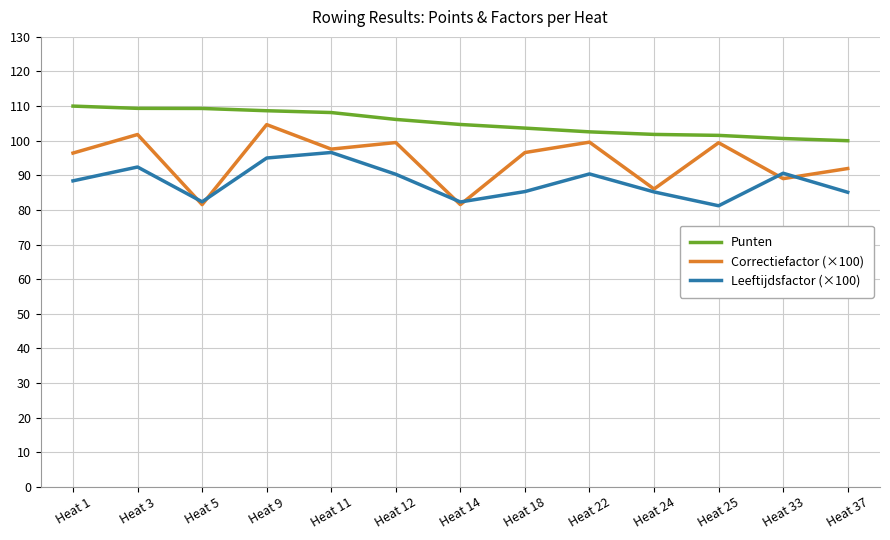

What is the total value across all series at Heat 37?

277.1